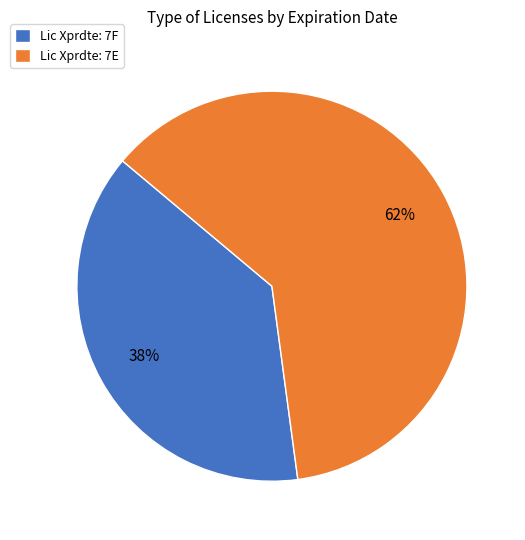

Approximately how many times larger is the value at Lic Xprdte: 7F compared to Lic Xprdte: 7E?

0.6